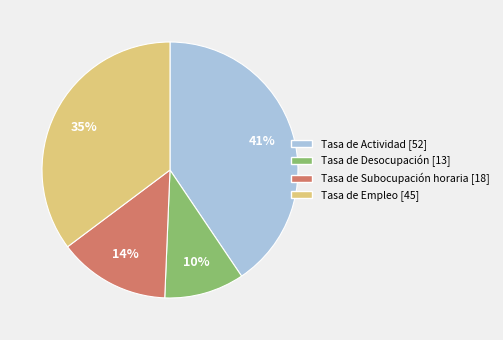

To the nearest percent, what is the combined percentage of Tasa de Subocupación horaria and Tasa de Actividad?

55%